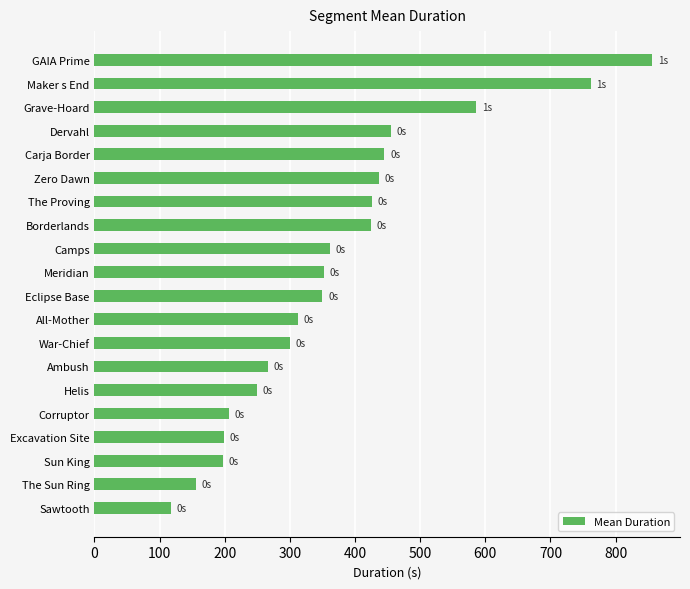

Approximately how many times larger is the value at The Sun Ring compared to Corruptor?

0.8